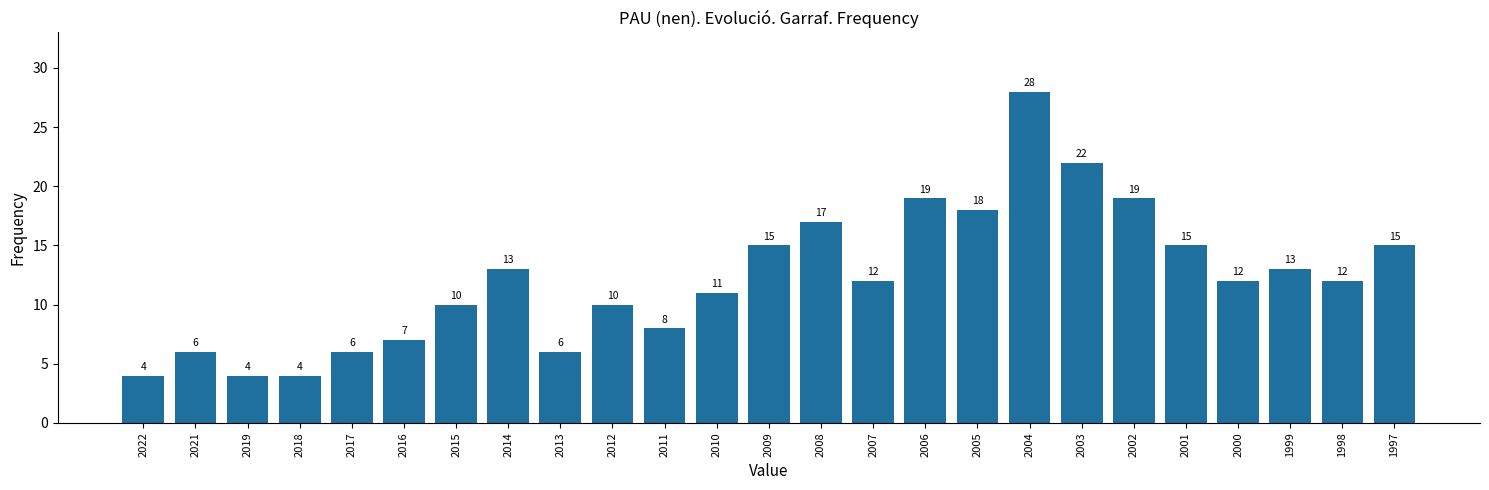

Reading left to right, transcribe all the data shown in this chart.

2022=4	2021=6	2019=4	2018=4	2017=6	2016=7	2015=10	2014=13	2013=6	2012=10	2011=8	2010=11	2009=15	2008=17	2007=12	2006=19	2005=18	2004=28	2003=22	2002=19	2001=15	2000=12	1999=13	1998=12	1997=15